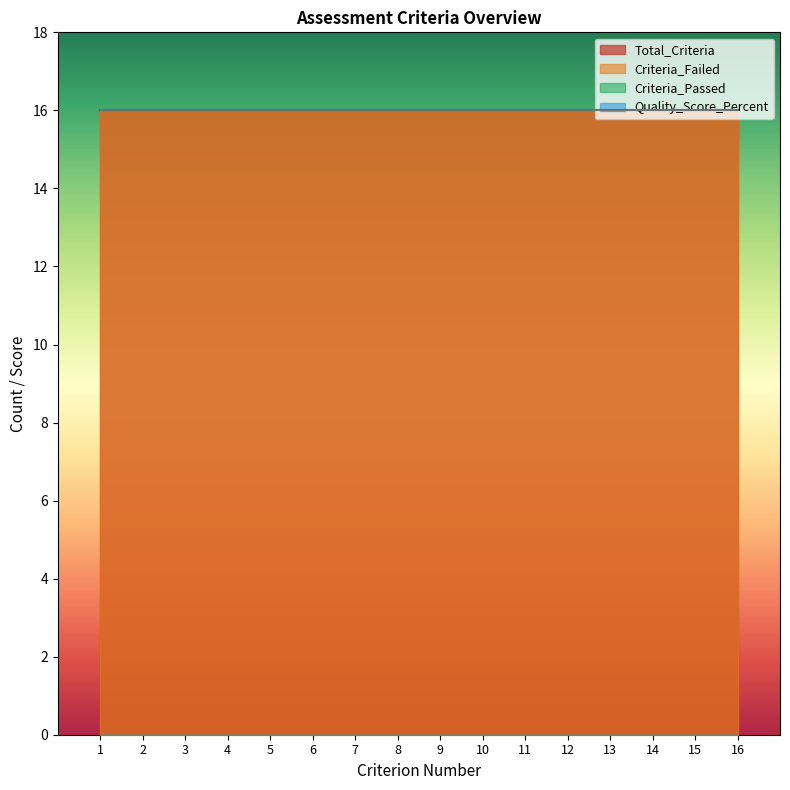

True or false: Total_Criteria has more than 2 points higher than both neighbors.

False